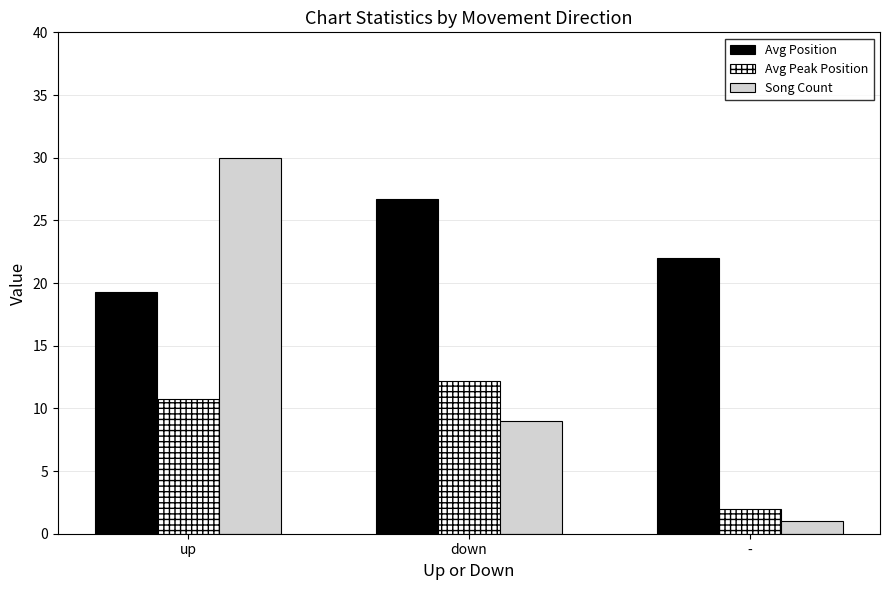

Rank the series by their maximum value, from highest to lowest.

Song Count, Avg Position, Avg Peak Position